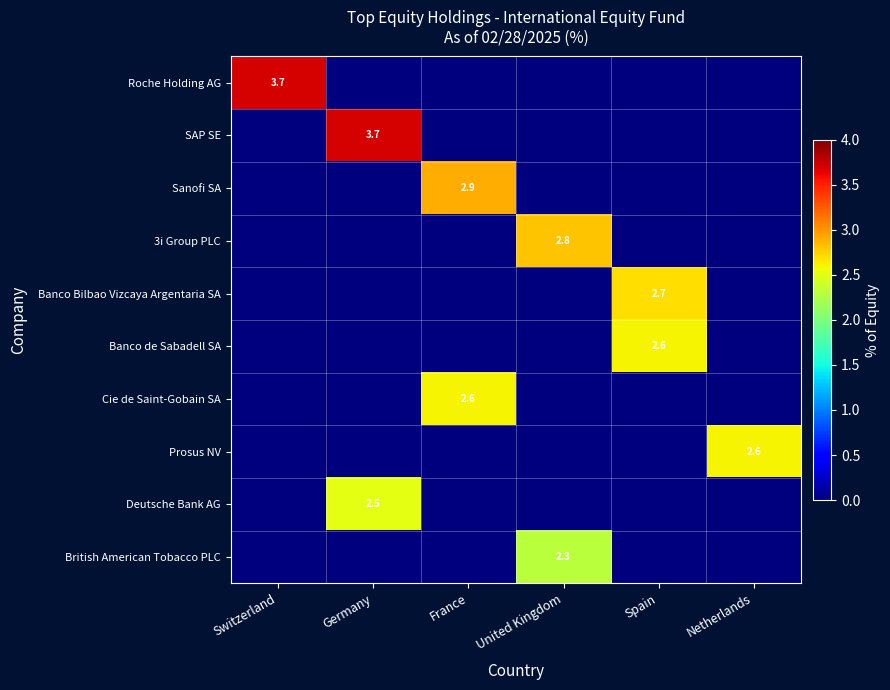

Which series changed the most between Switzerland and Germany?

Roche Holding AG